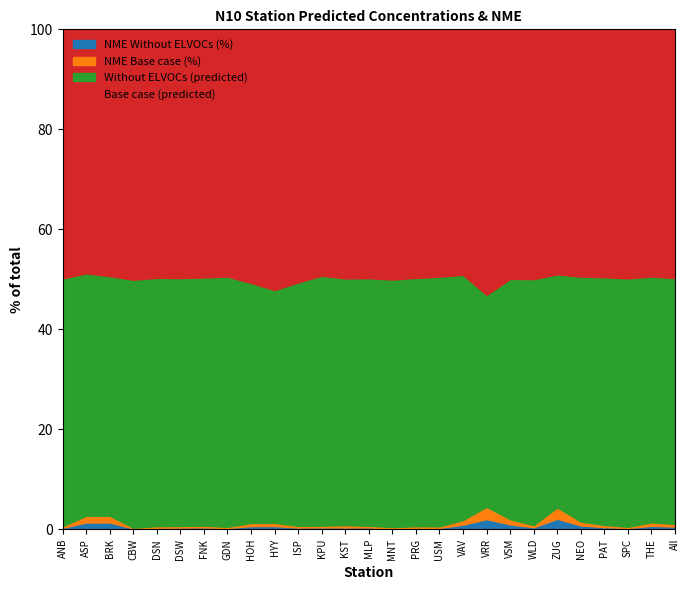

True or false: NME Without ELVOCs (%) and Without ELVOCs (predicted) intersect in this chart.

False